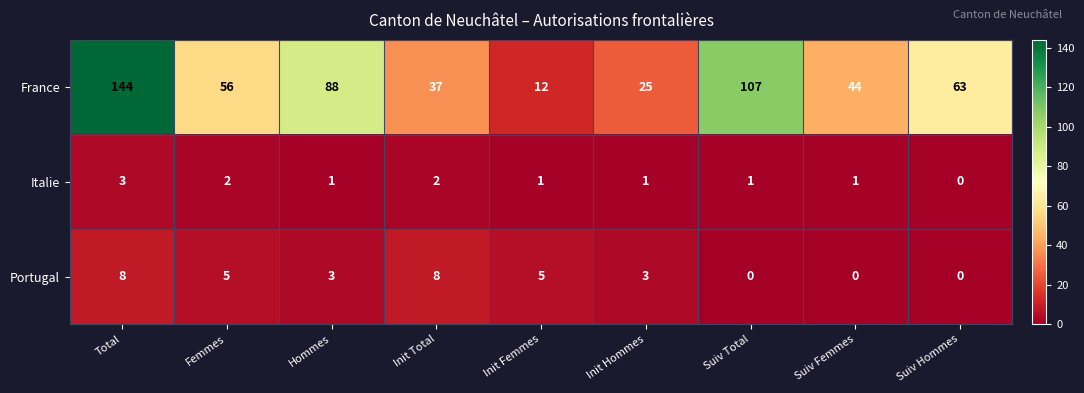

True or false: Italie has a value of 2 at Total.

False